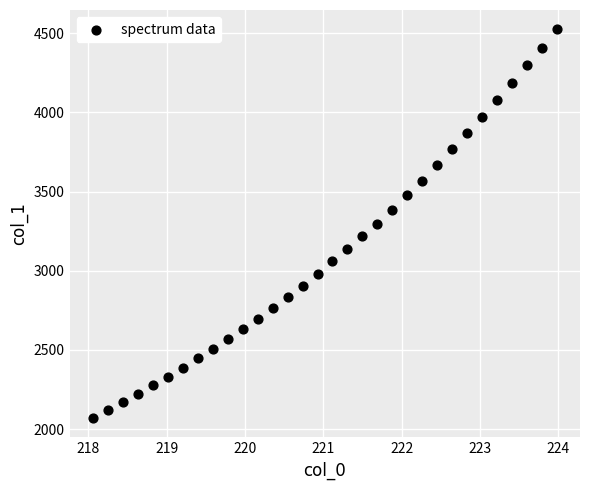

What is the range of Y values (max minus min)?

2454.2